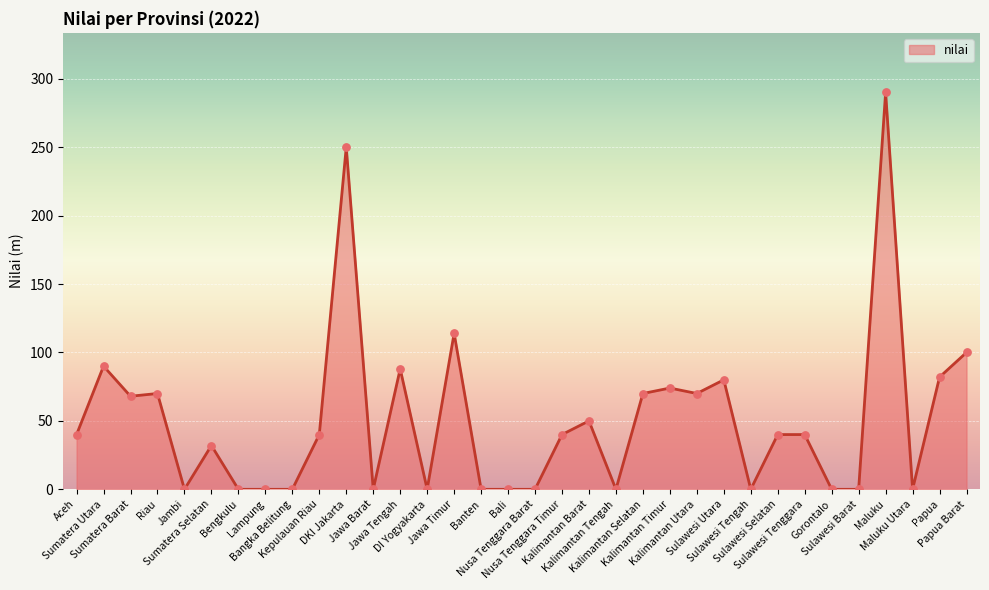

What is the difference between the maximum and minimum values?

290